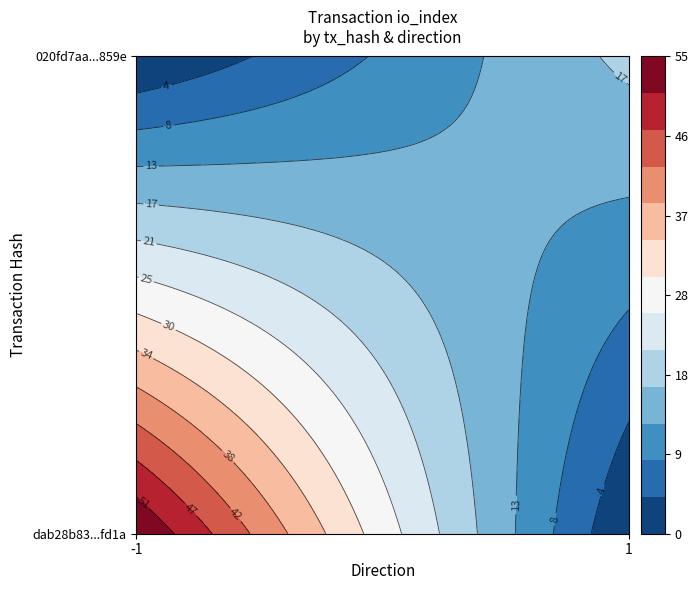

What is the sum of all dab28b83bcadf8a7278bafdb0aaa928af50fd1a values?

54